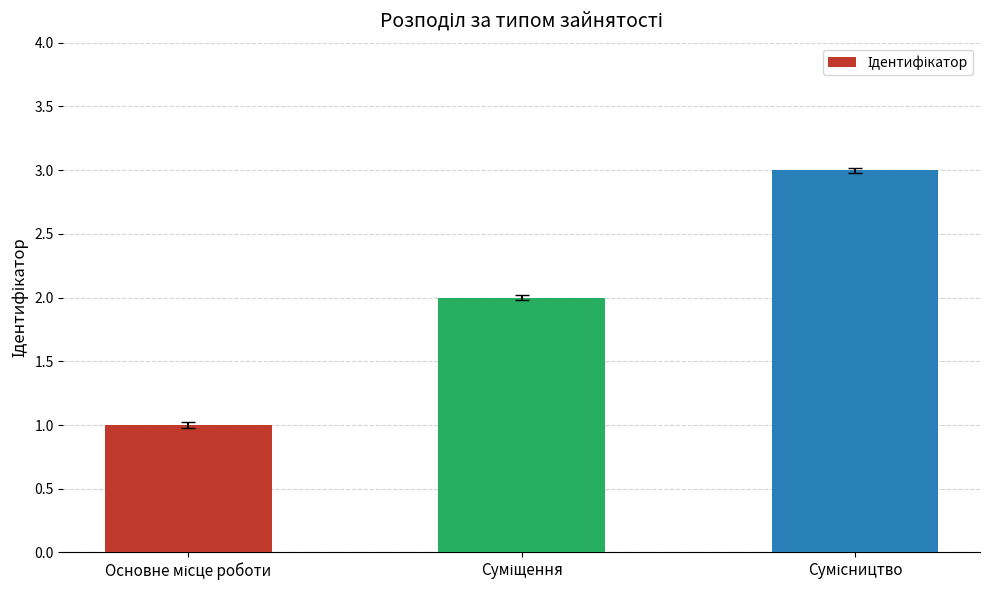

What is the sum of all values?

6